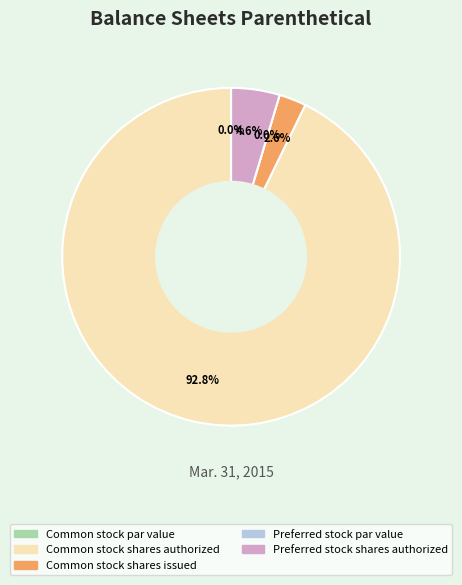

Does any single category account for the majority?

Yes